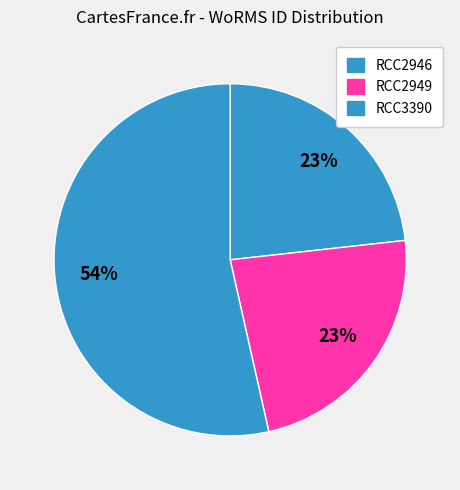

The RCC2946 slice represents 33% of the pie. True or false?

False